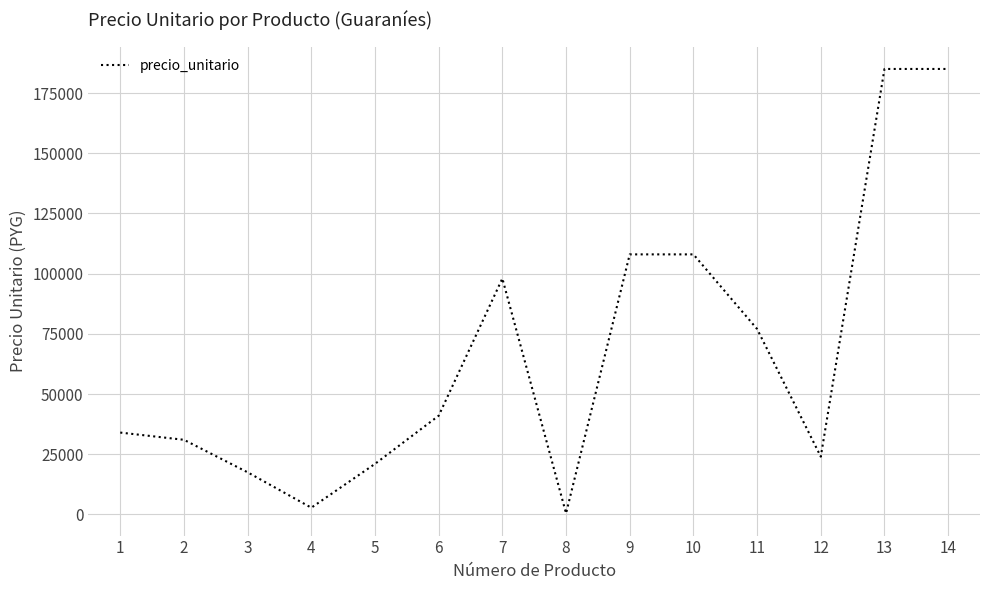

What is the difference between the maximum and minimum values?

184550